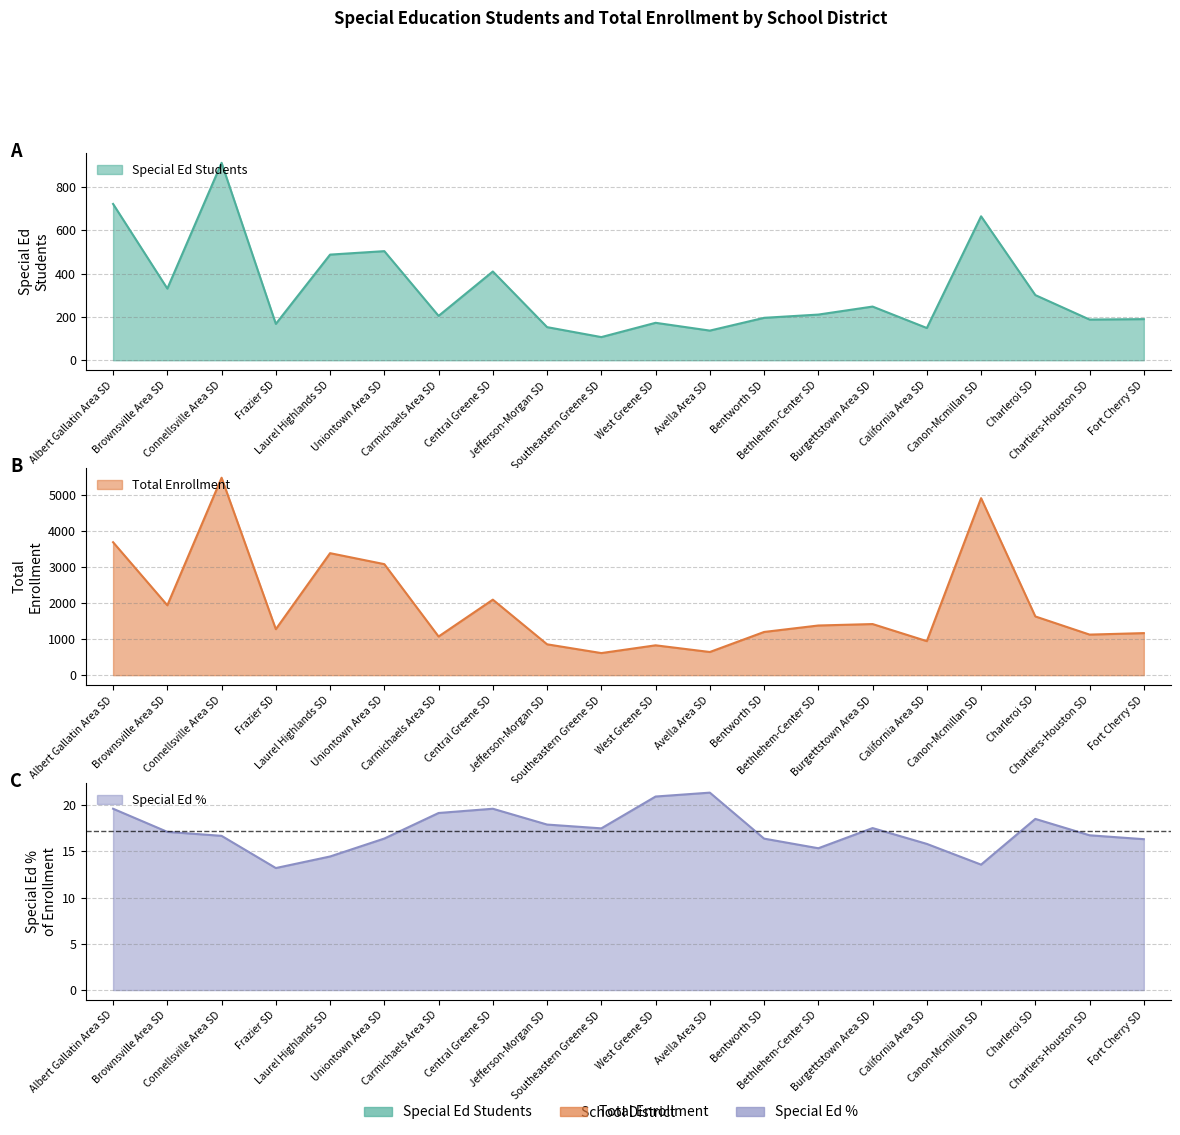

What is the average value of the Special Ed % series?

17.2